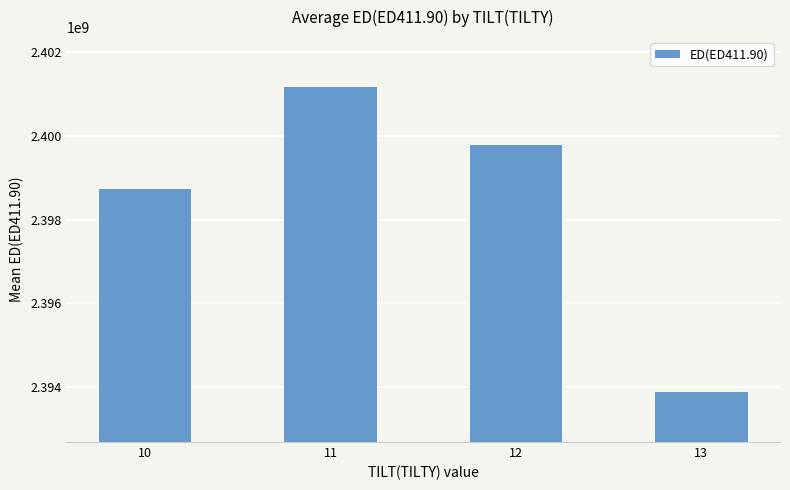

Does the chart contain any negative values?

No